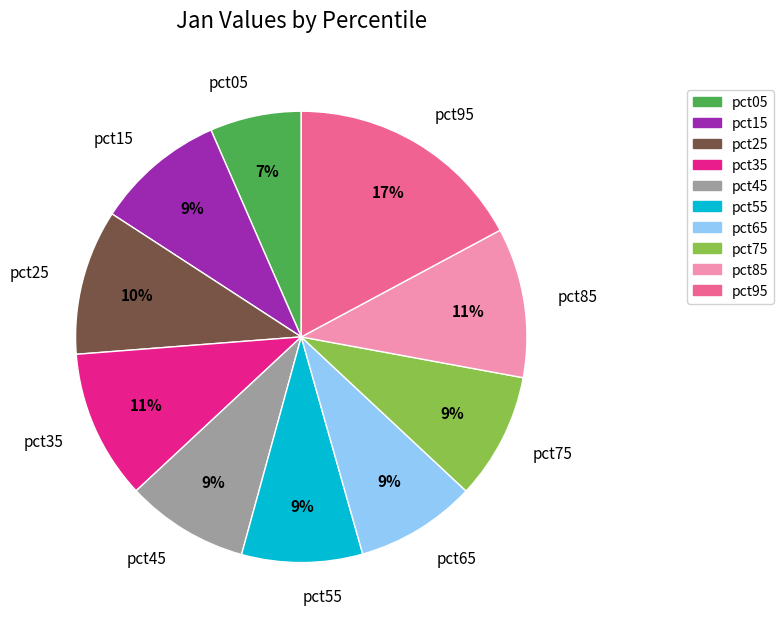

Count the number of slices in the pie.

10